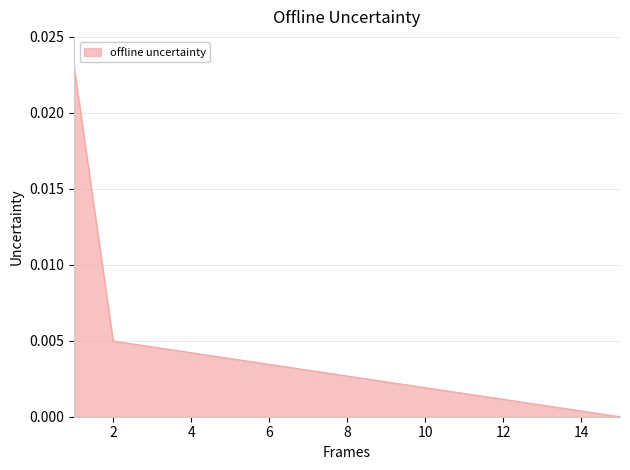

Which category has the highest value across all series?

1